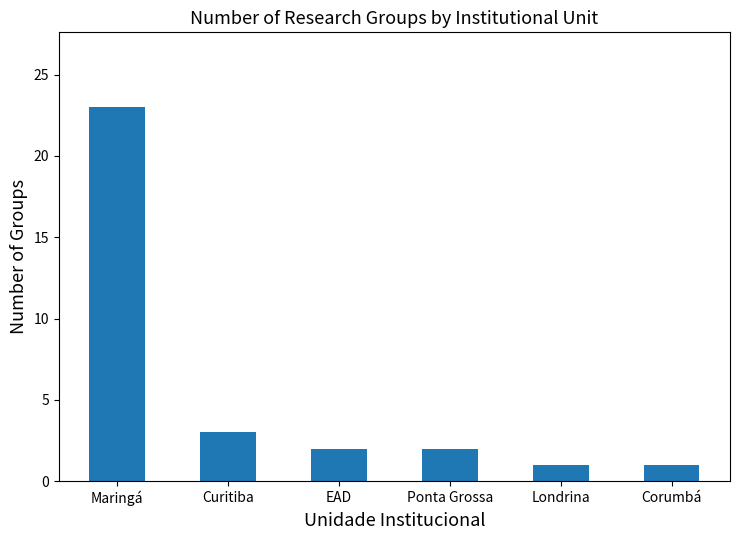

What is the change in value from EAD to Corumbá?

-1